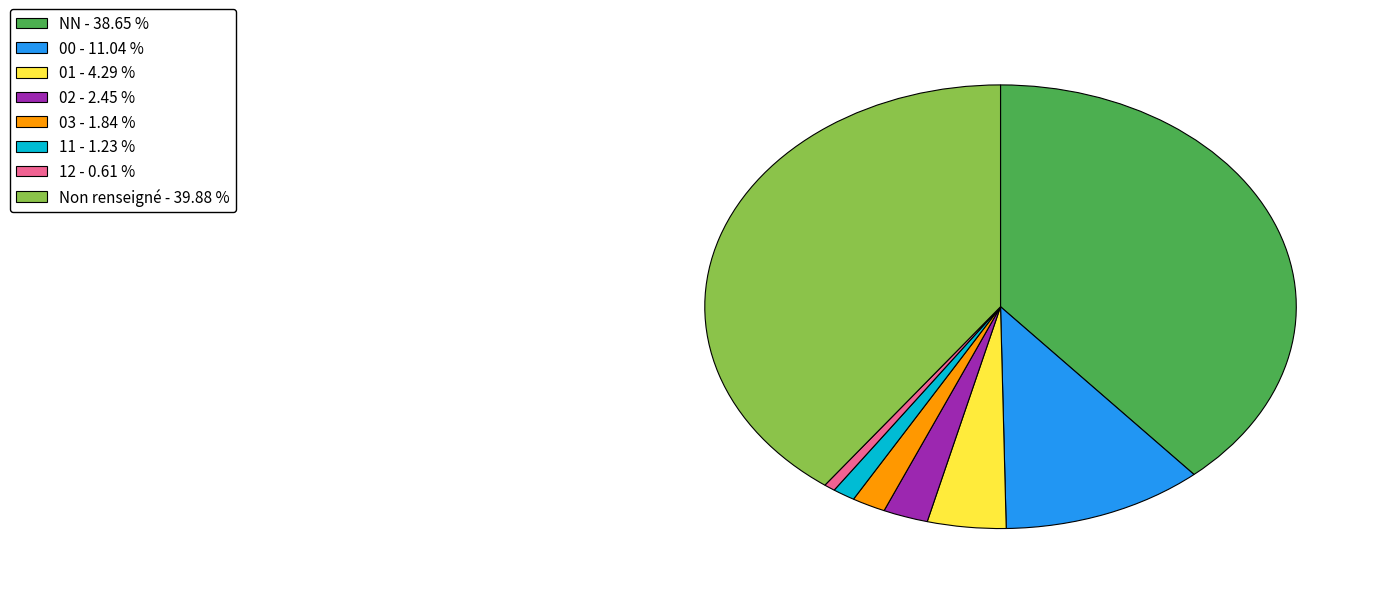

Is there a majority slice in this chart?

No